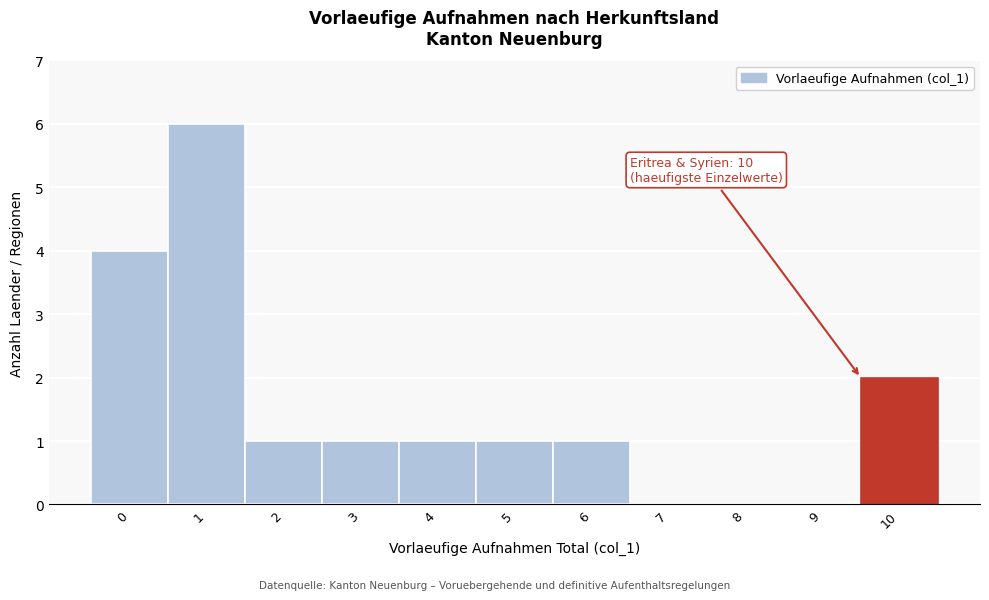

Reading right to left, what are all the values shown in this chart?

10=2	9=0	8=0	7=0	6=1	5=1	4=1	3=1	2=1	1=6	0=4